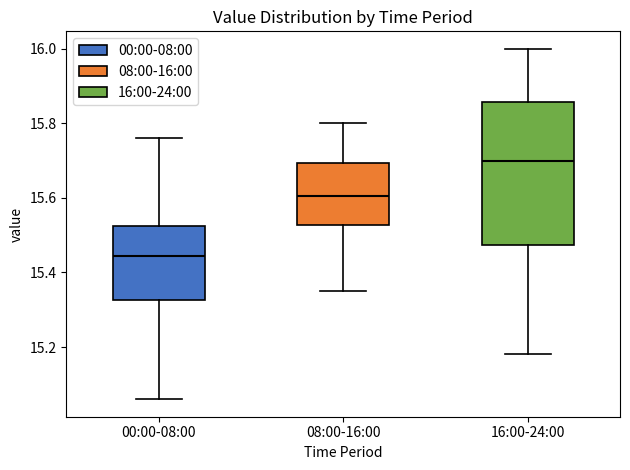

Which box is the tallest, from its lower edge to its upper edge?

16:00-24:00